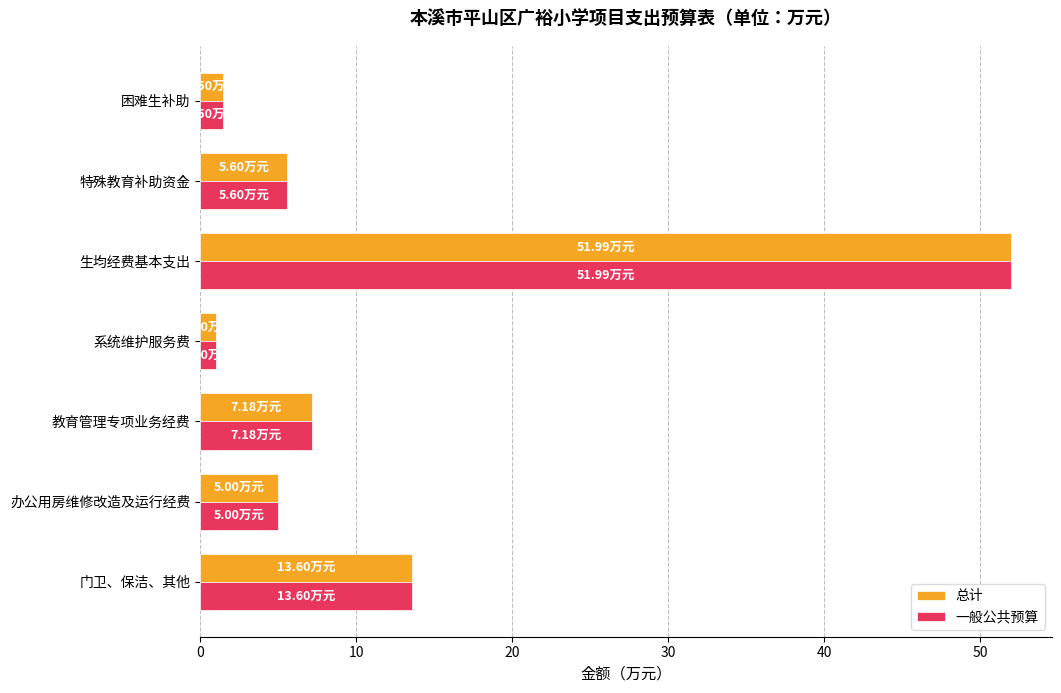

What is the difference between the maximum and minimum values in the 总计 series?

51.0